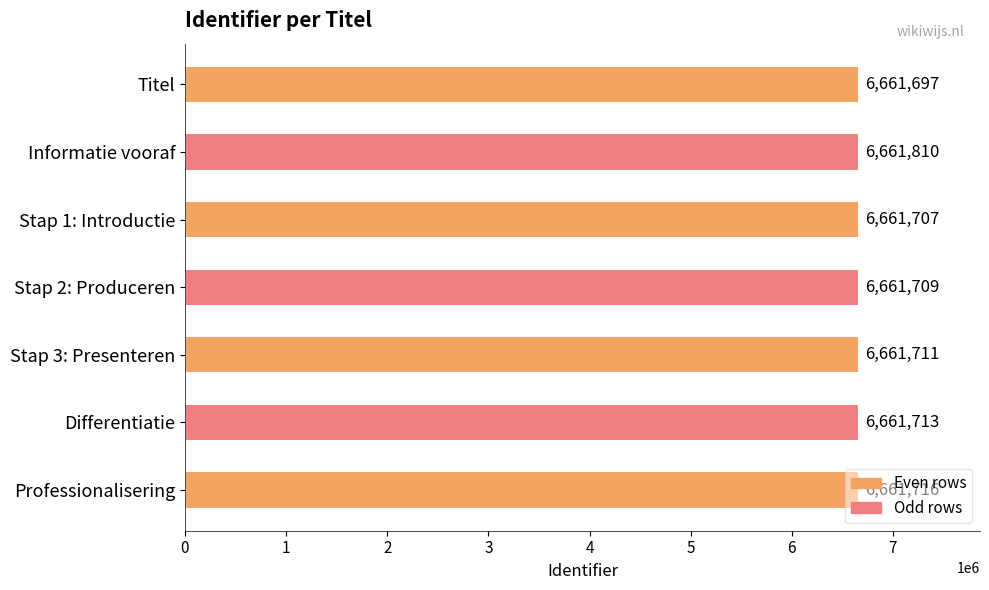

True or false: the data shows 9113000 at Titel.

False